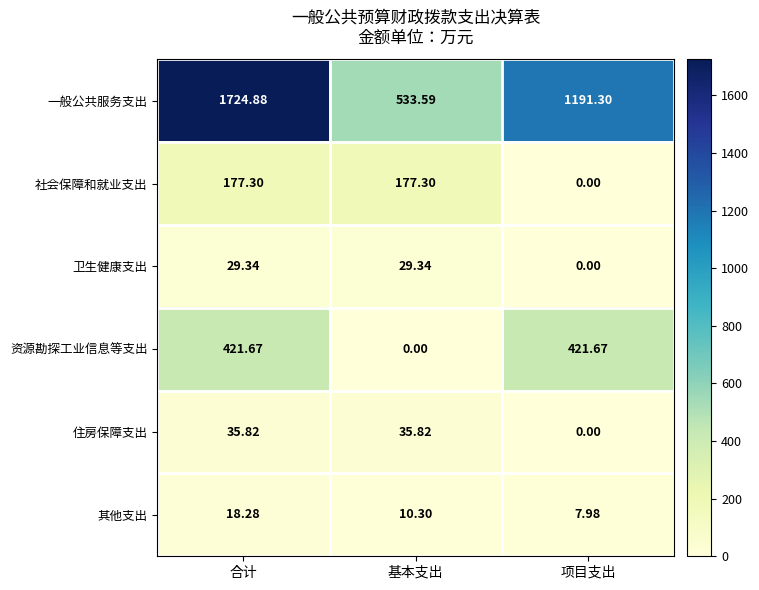

Which series has the widest spread of values?

一般公共服务支出